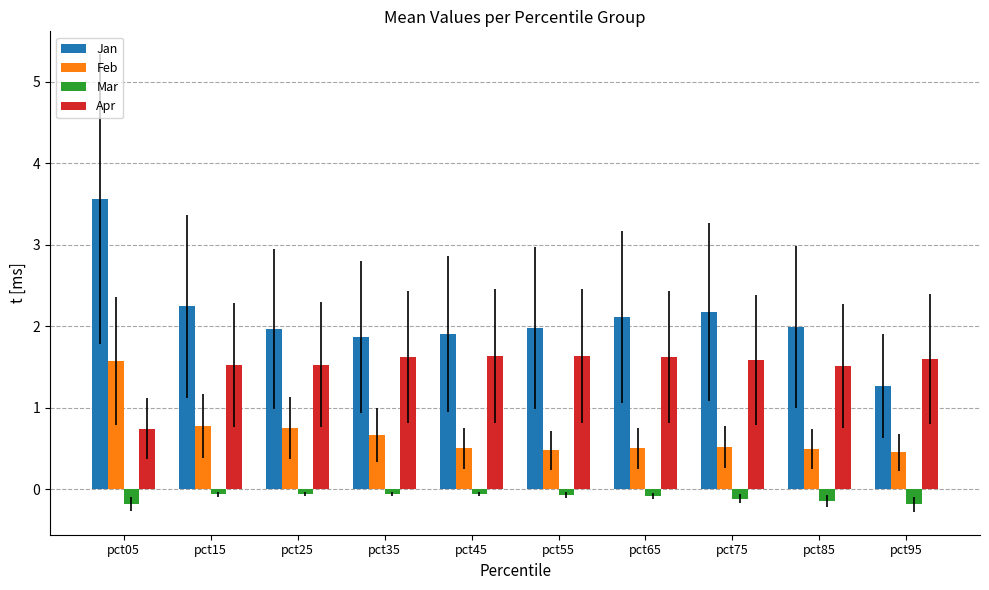

Where is Apr nearest to the value 1?

pct05